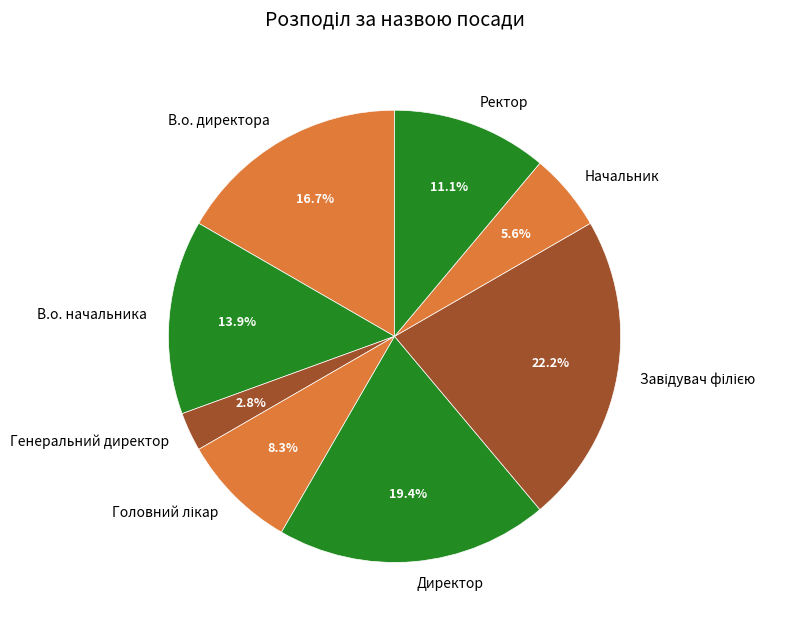

How much of the chart is everything except Генеральний директор?

97.2%